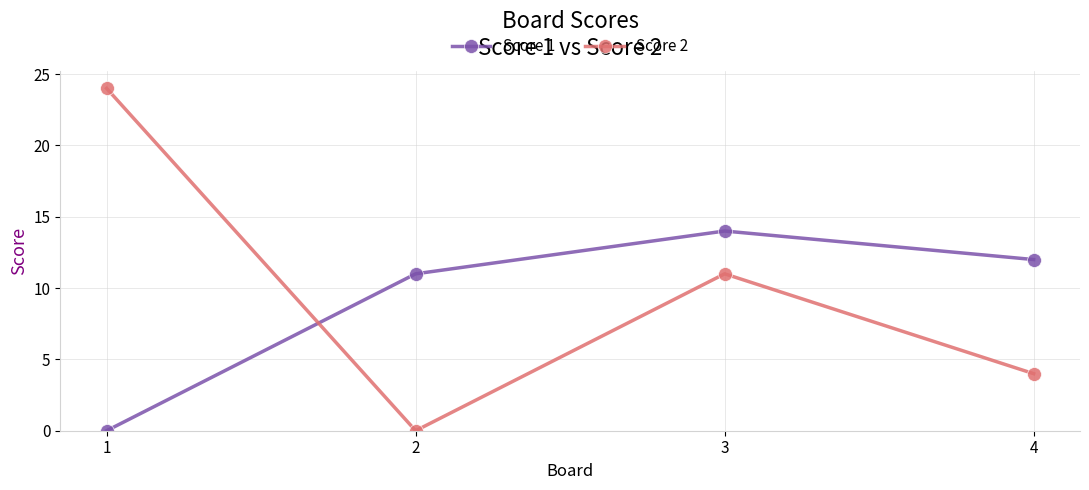

How many times do Score 2 and Score 1 cross each other?

1